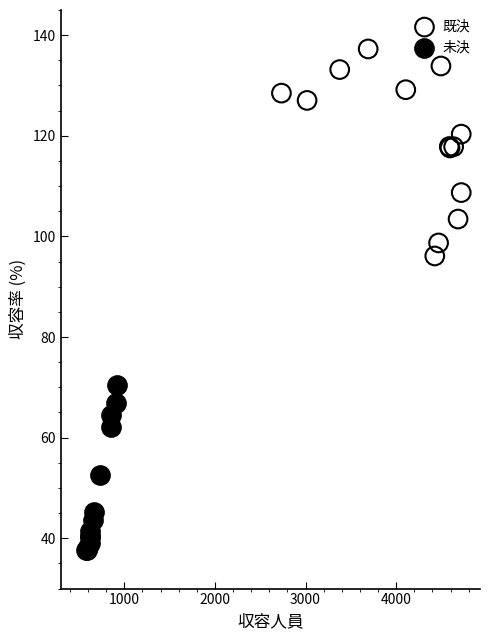

Which series contains the highest Y value?

既決